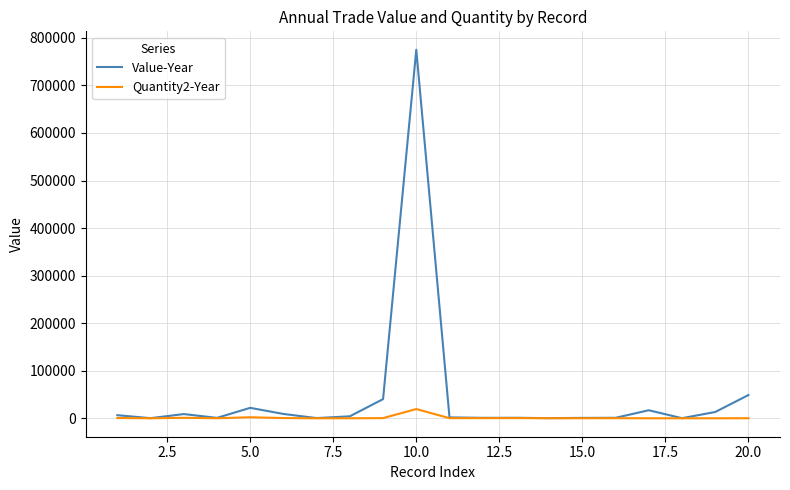

Rank the series by their maximum value, from lowest to highest.

Quantity2-Year, Value-Year